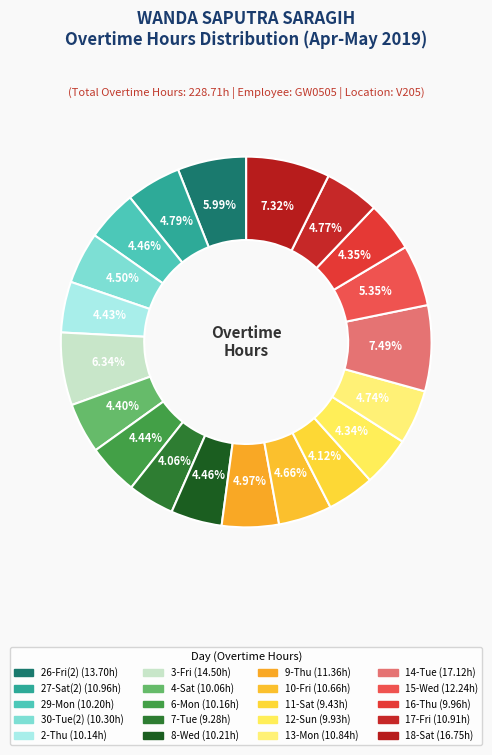

How much of the chart is everything except 29-Mon?

95.5%